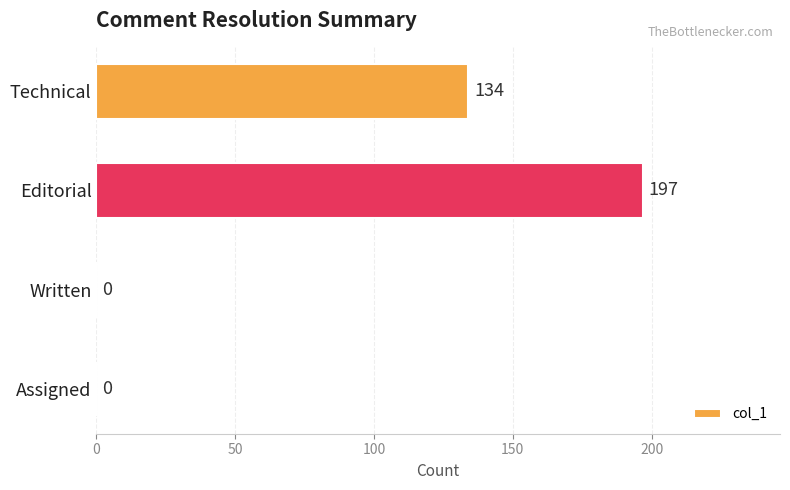

Reading bottom to top, list all the values displayed in this chart.

Assigned=0	Written=0	Editorial=197	Technical=134